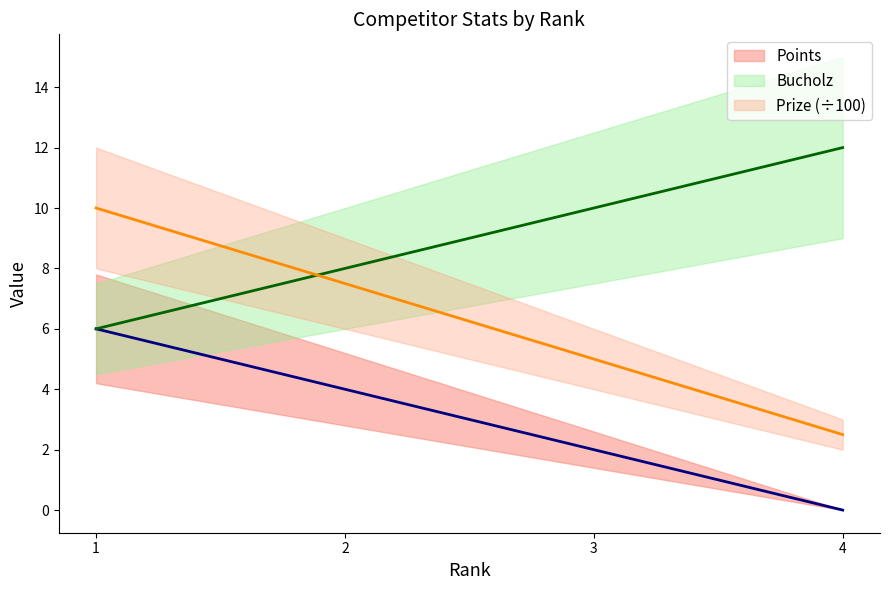

Reading right to left, what are all the values shown in this chart?

Points: 0.0	2.0	4.0	6.0
Bucholz: 12.0	10.0	8.0	6.0
Prize: 2.5	5.0	7.5	10.0